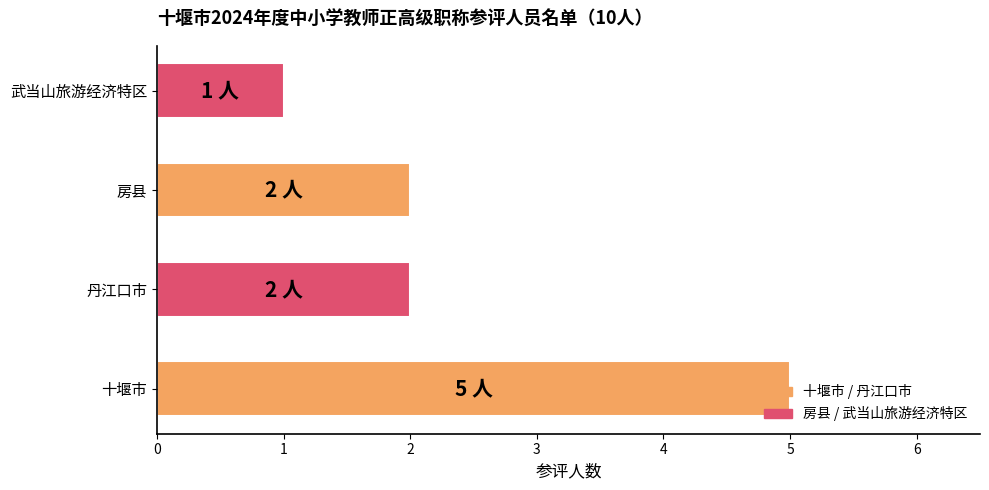

What is the minimum value shown in the chart?

1